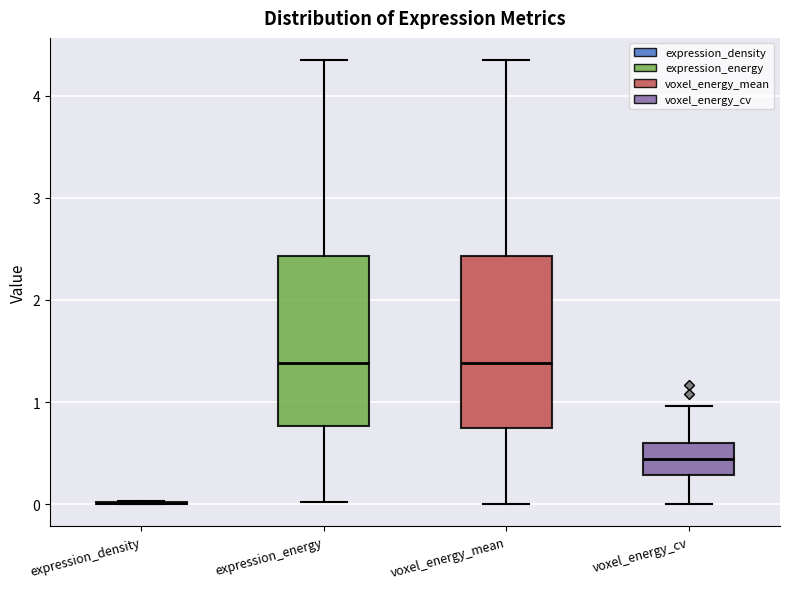

Reading left to right, read every box against the y-axis: the position of its median line, the range the box covers, and the ends of its whiskers. The values are not printed on the chart, so give them approximately, as read against the axis.

expression_density: box collapsed to a line at 0.0, whiskers 0.0 to 0.0
expression_energy: median 1.4, box 0.8 to 2.4, whiskers 0.0 to 4.3
voxel_energy_mean: median 1.4, box 0.7 to 2.4, whiskers 0.0 to 4.3
voxel_energy_cv: median 0.4, box 0.3 to 0.6, whiskers 0.0 to 1.0